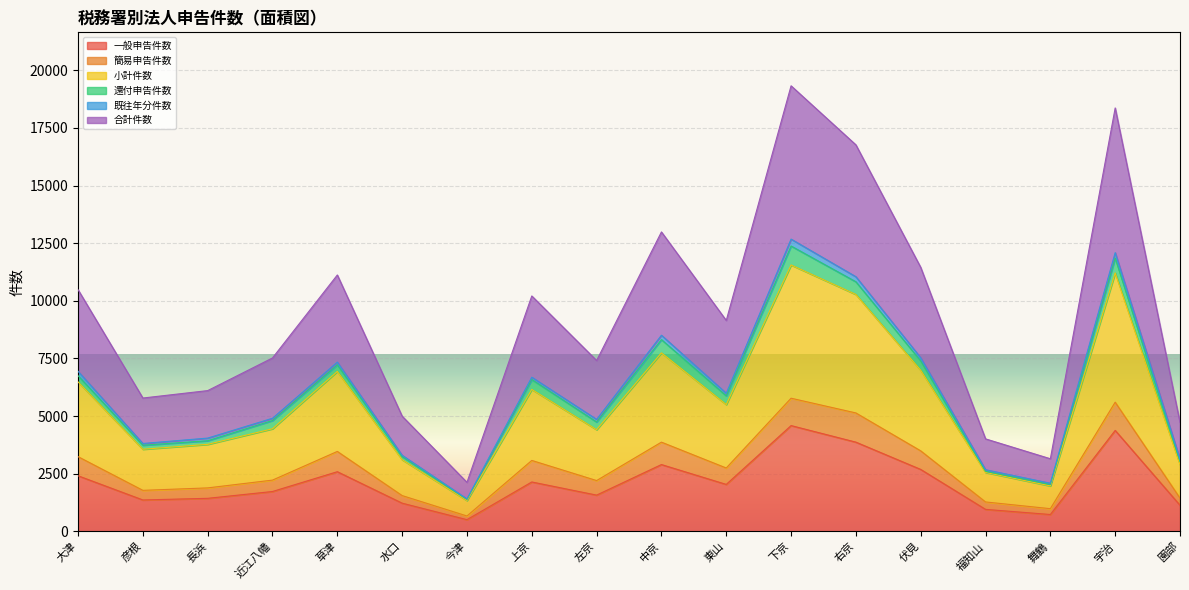

What is the sum of all 一般申告件数 values?

38290